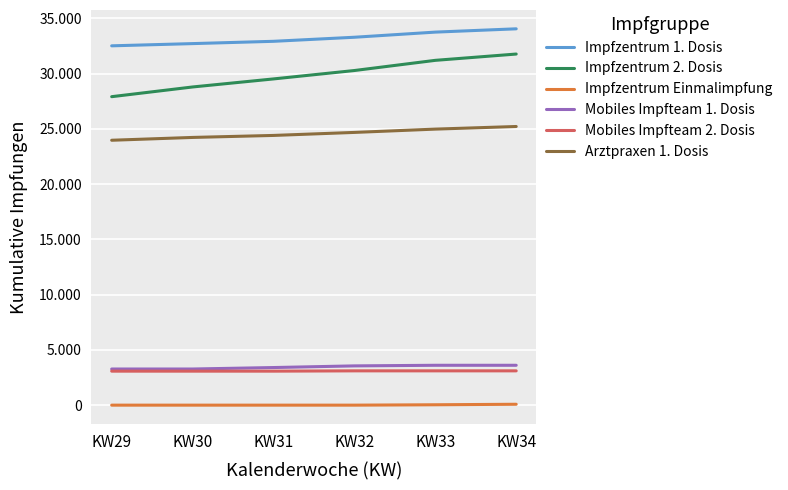

True or false: Arztpraxen 1. Dosis and Mobiles Impfteam 2. Dosis cross at least once.

False